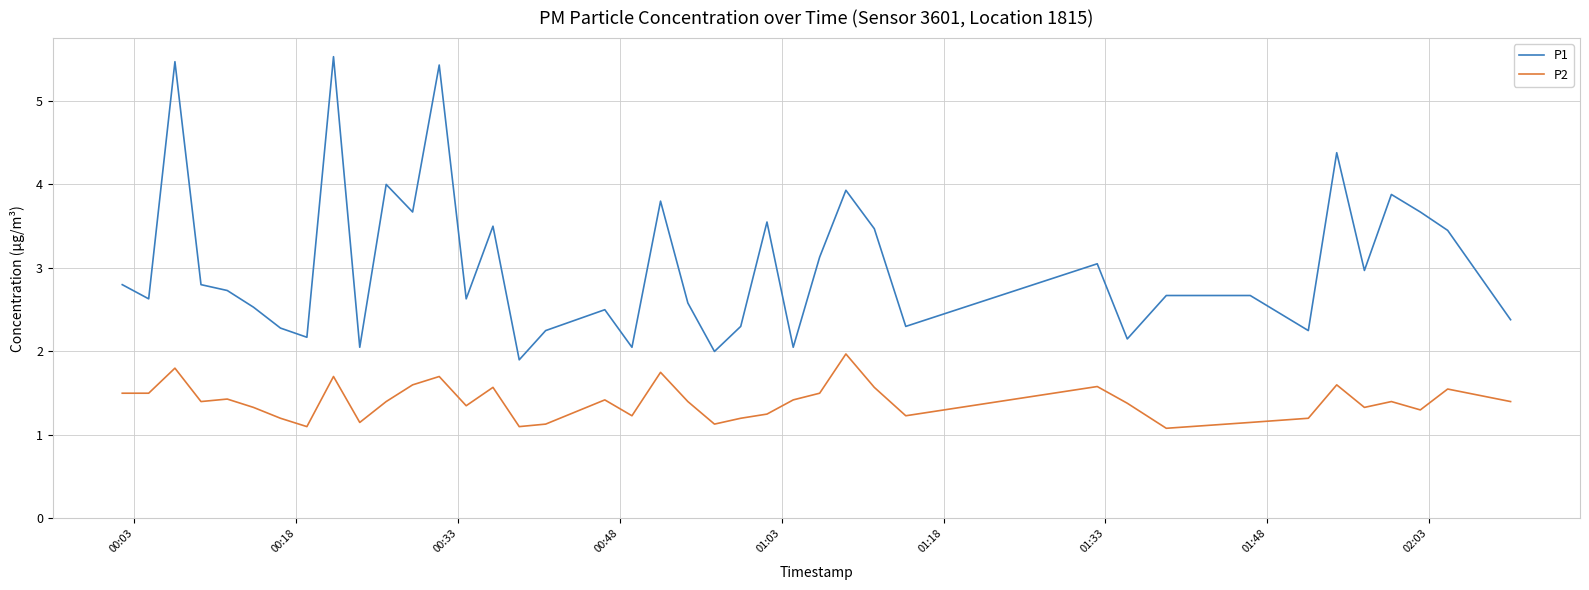

Rank the series by their maximum value, from highest to lowest.

P1, P2